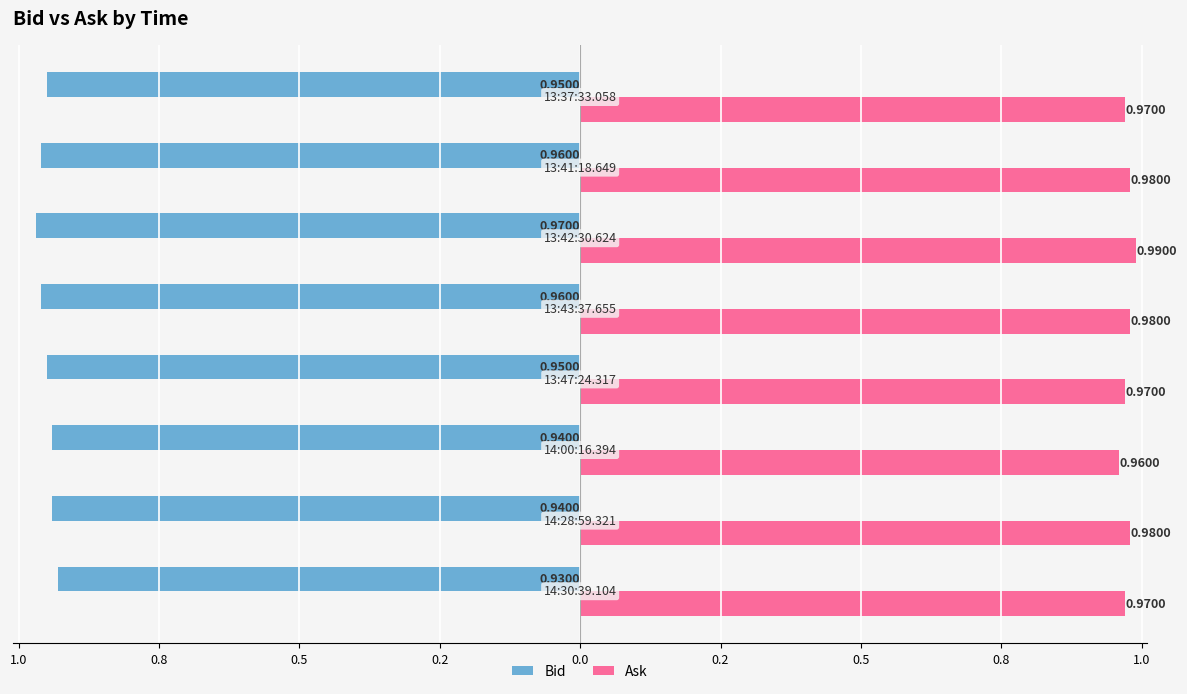

What are all the series names shown in the legend?

Bid, Ask